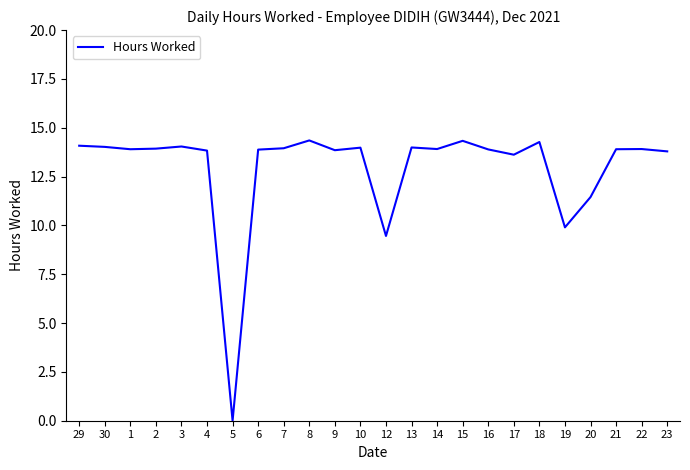

Which category has the lowest value across all series?

5